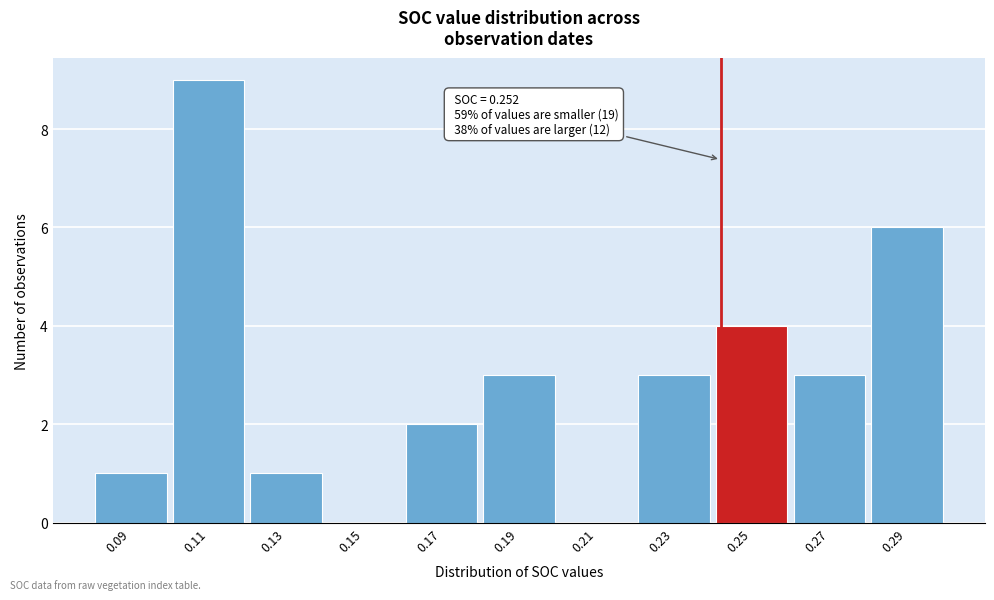

Reading left to right, what are all the values shown in this chart?

0.09=1	0.11=9	0.13=1	0.15=0	0.17=2	0.19=3	0.21=0	0.23=3	0.25=4	0.27=3	0.29=6